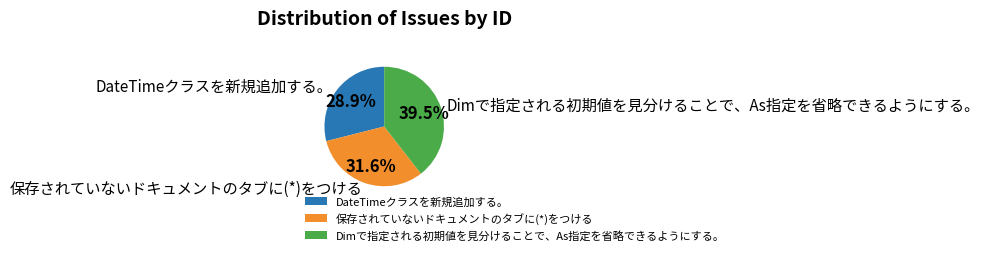

Is Dimで指定される初期値を見分けることで、As指定を省略できるようにする。 the majority of the pie?

No